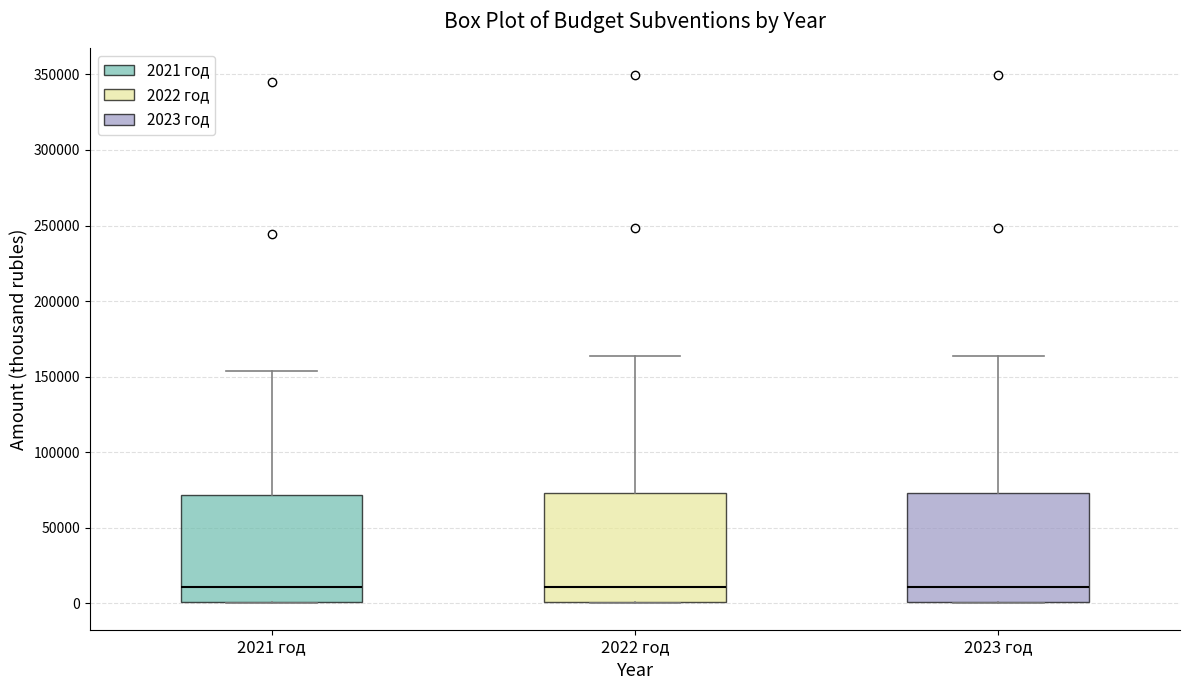

Where does the median line of the box for 2021 год sit on the y-axis? The values are not printed on the chart, so give them approximately, as read against the axis.

10000